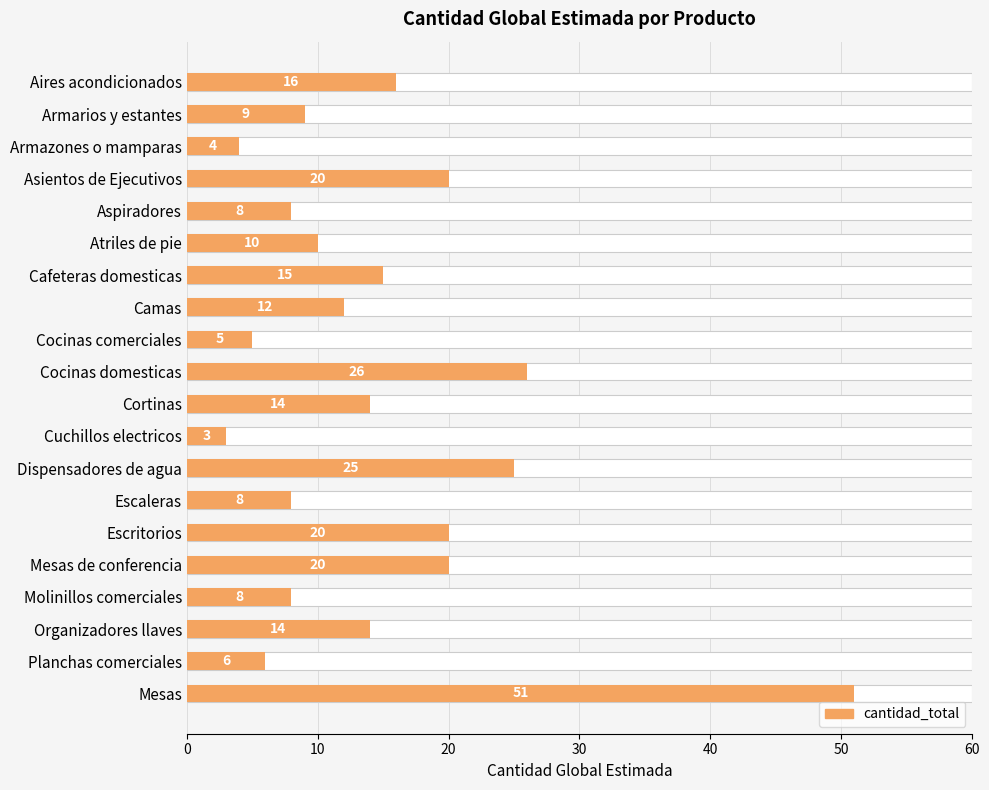

What is the difference between the maximum and minimum values?

48